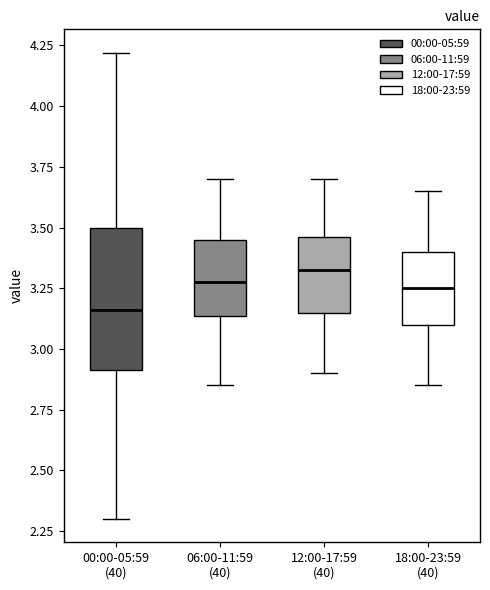

Comparing the boxes themselves (not the whiskers), which one is the tallest?

00:00-05:59 (40)